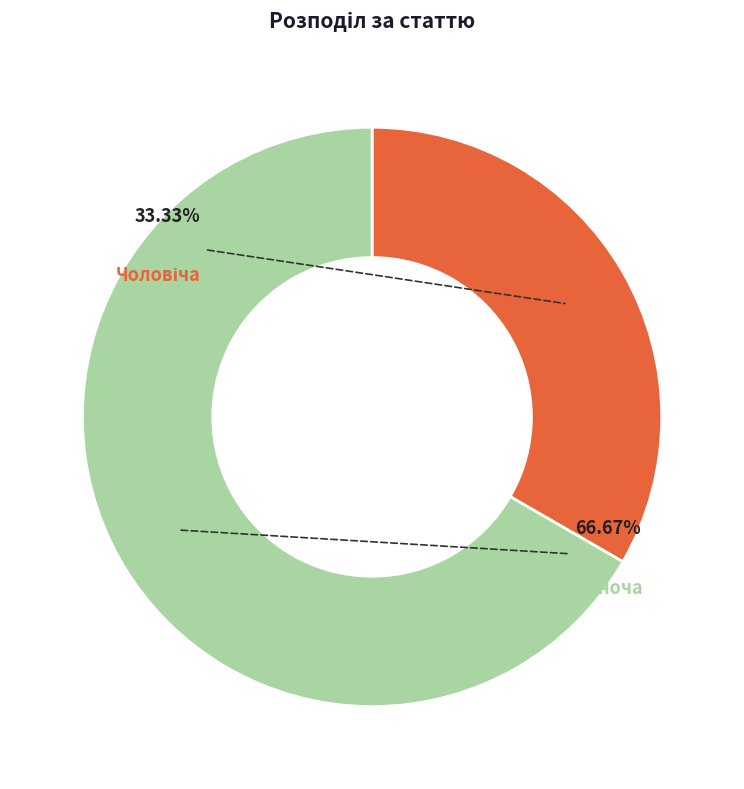

To the nearest percent, what portion does Жіноча represent?

67%